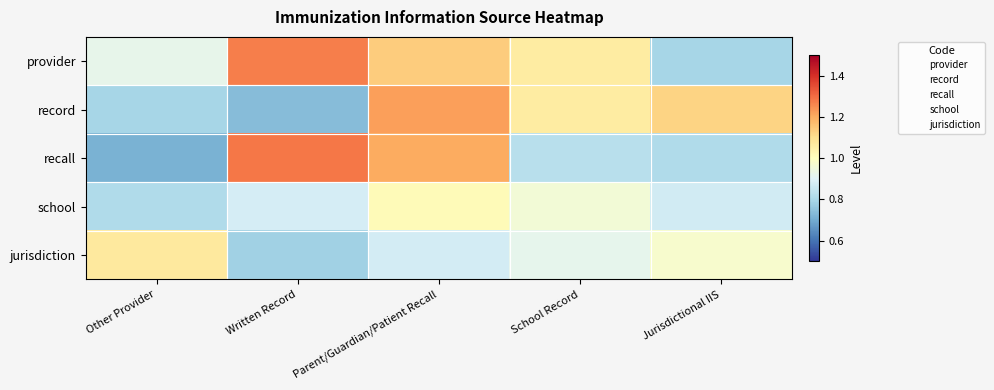

Rank the series by their maximum value, from highest to lowest.

recall, provider, record, jurisdiction, school